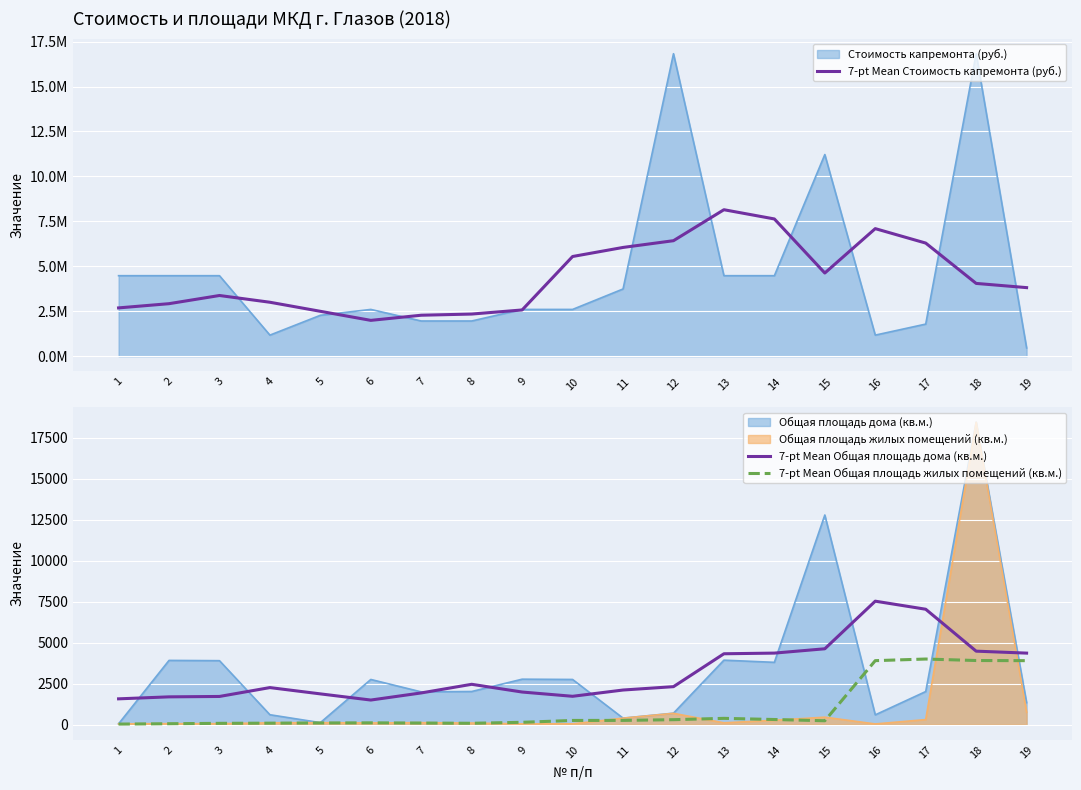

What is the value of the 7-pt Mean Общая площадь дома (кв.м.) point at the 17th from the left?

7034.4